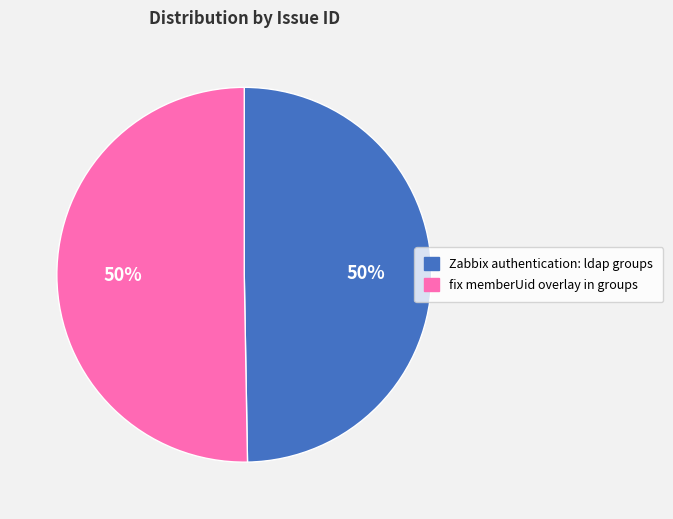

Count the number of slices in the pie.

2